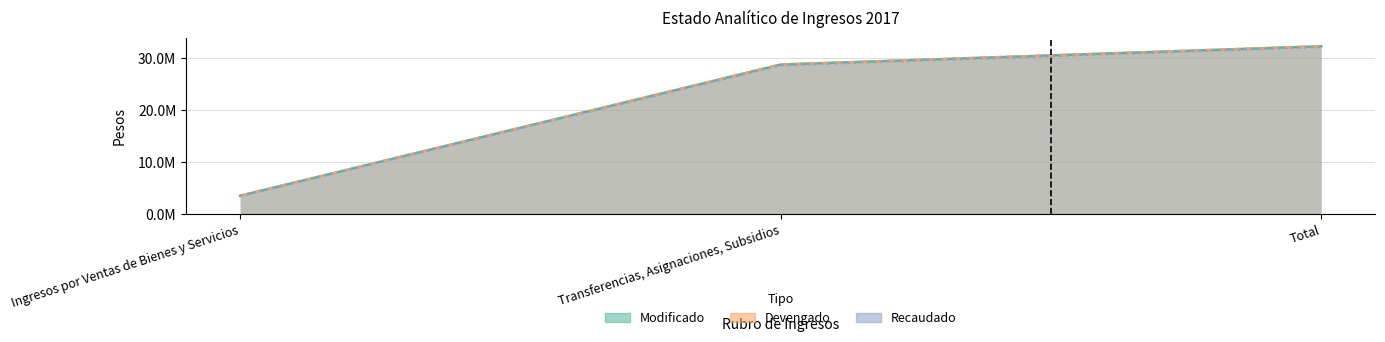

Is it true that Recaudado equals 28681821.8 at Transferencias, Asignaciones, Subsidios?

True